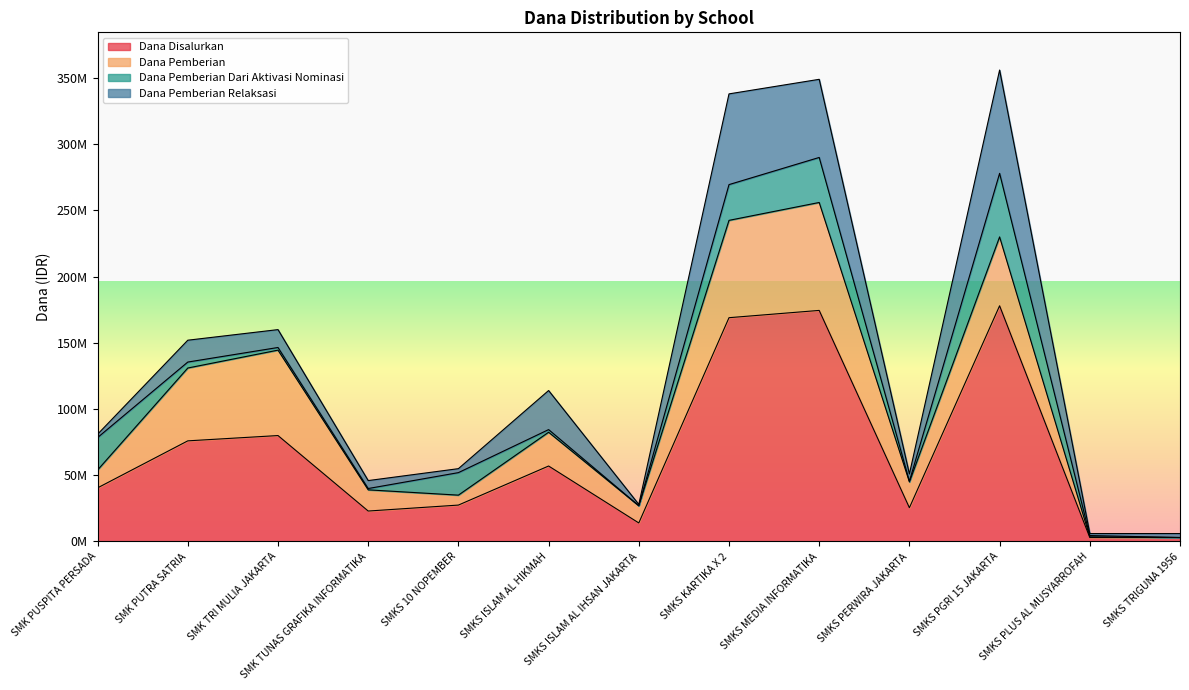

Is it true that Dana Disalurkan equals 25500000 at SMKS PERWIRA JAKARTA?

True